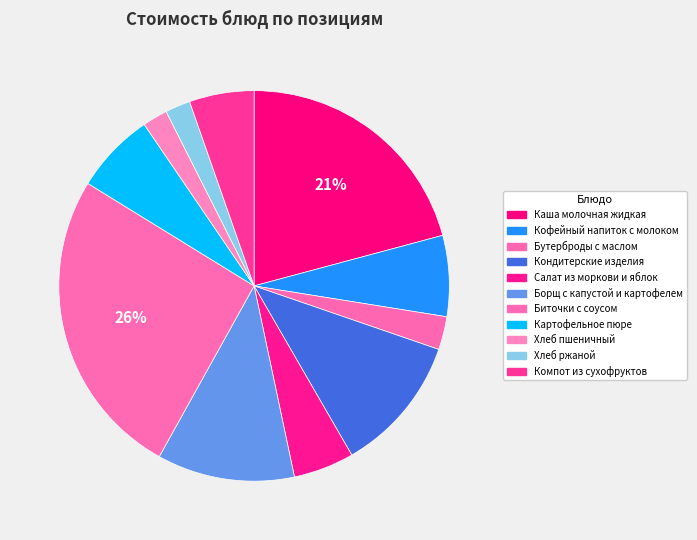

To the nearest percent, what is the difference between the largest and smallest slice percentages?

24%